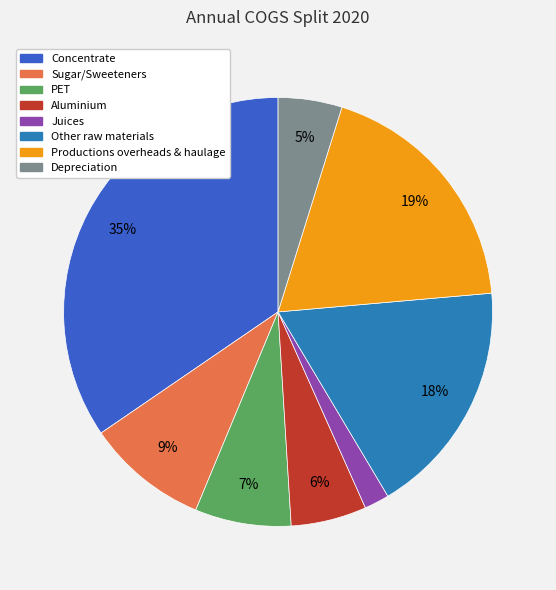

To the nearest percent, what portion does Other raw materials represent?

18%